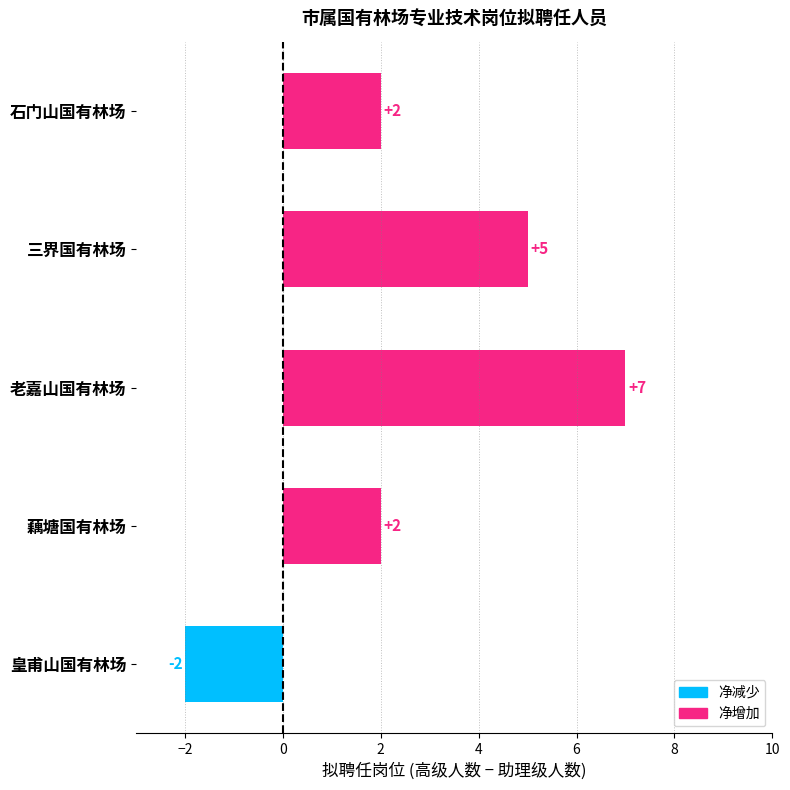

Are the bars horizontal?

Yes